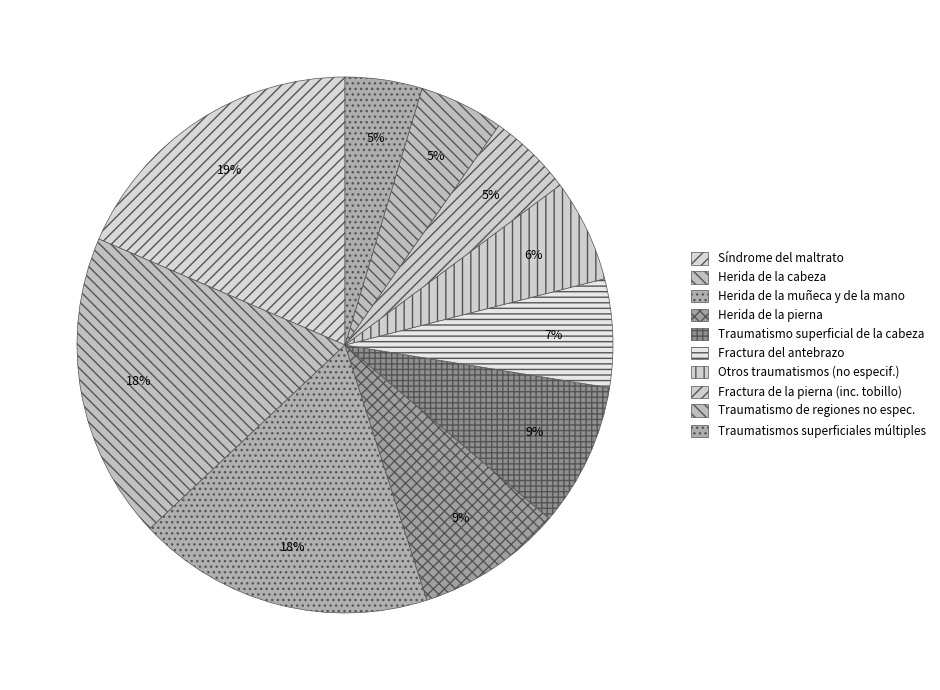

Count the number of slices in the pie.

10